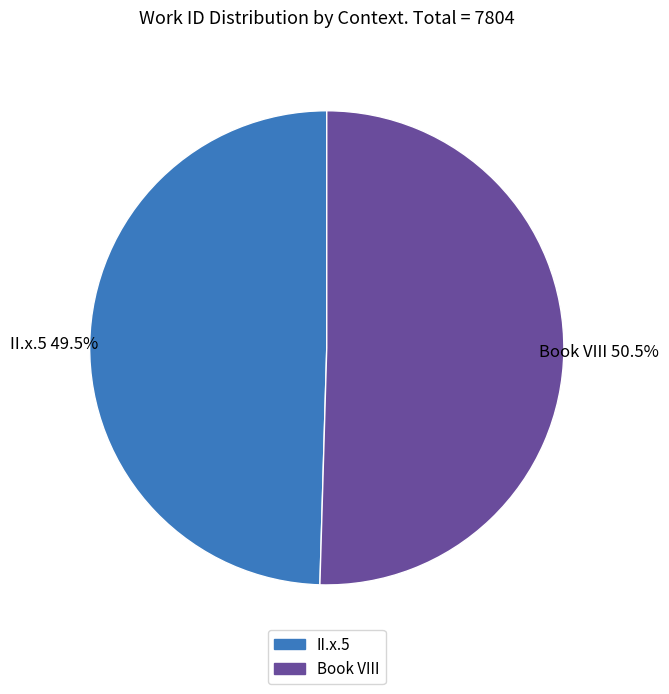

Which category has the smallest portion of the pie?

II.x.5